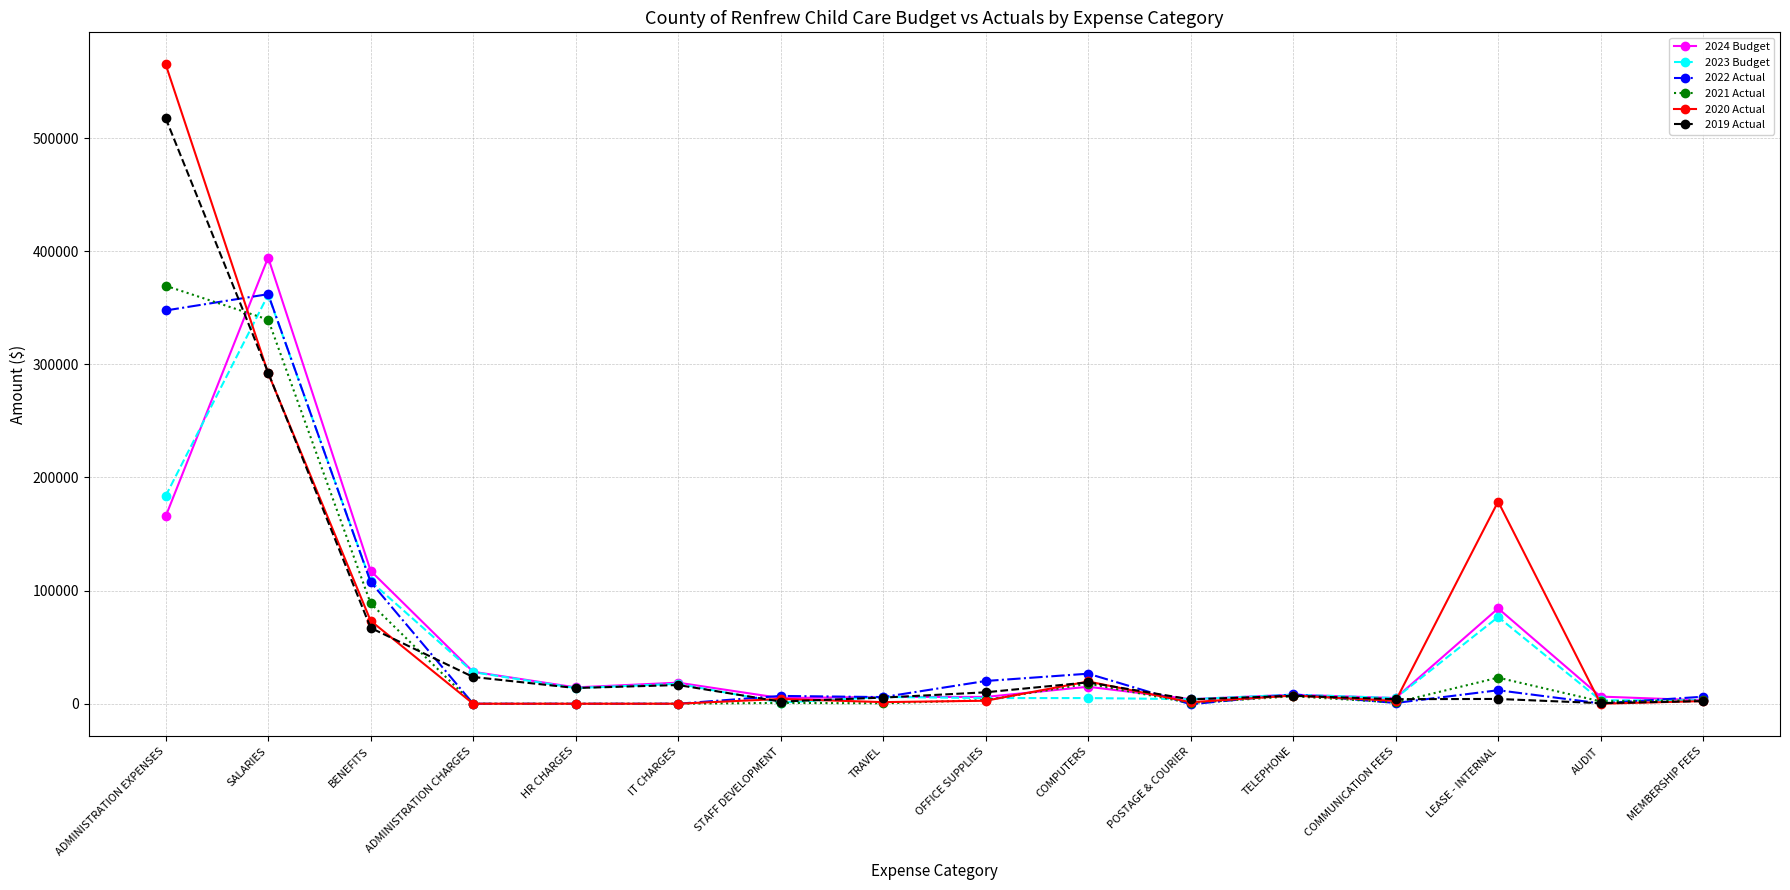

What is the greatest value displayed?

565272.0